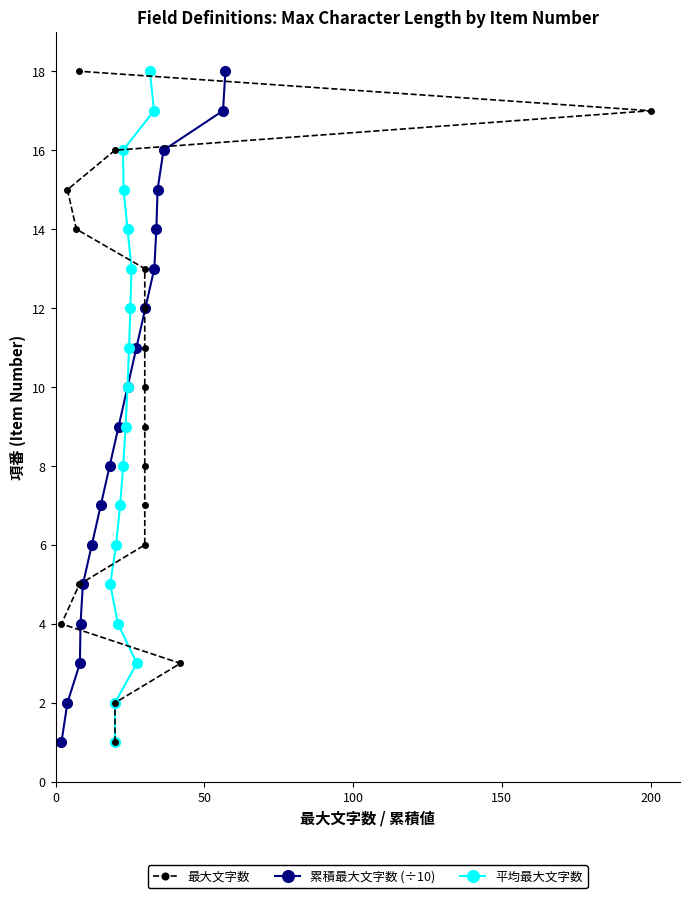

True or false: 累積最大文字数 (÷10) has more than 1 interior local peaks.

False